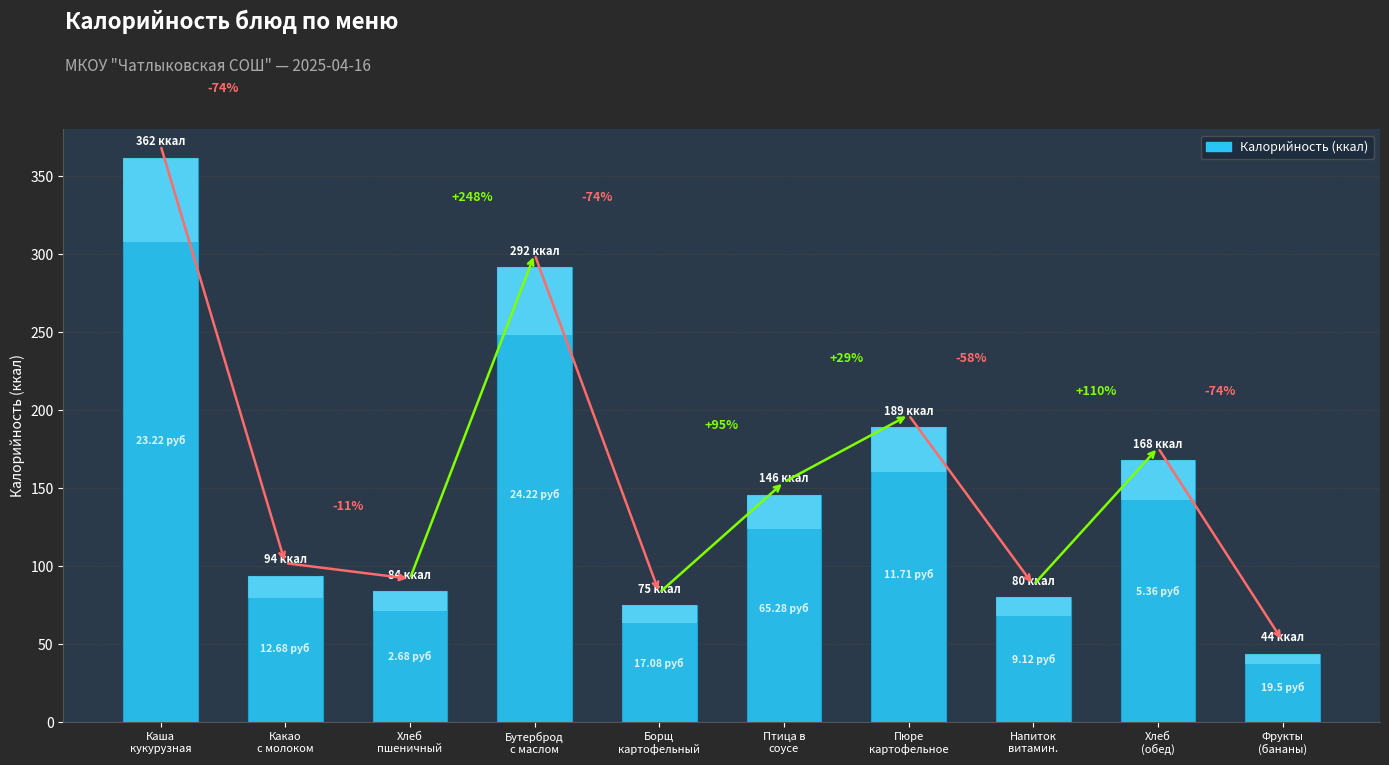

Reading left to right, transcribe all the data shown in this chart.

362	94	84	292	75	146	189	80	168	44